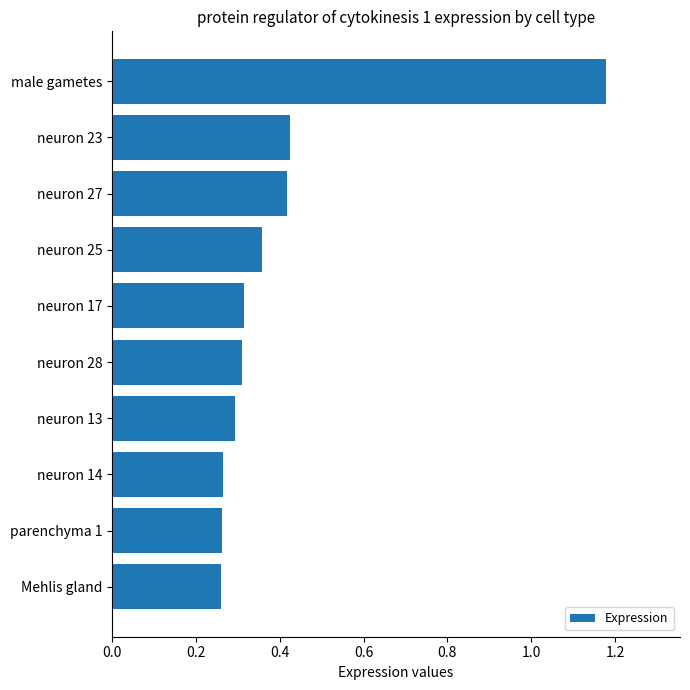

Are the bars horizontal?

Yes